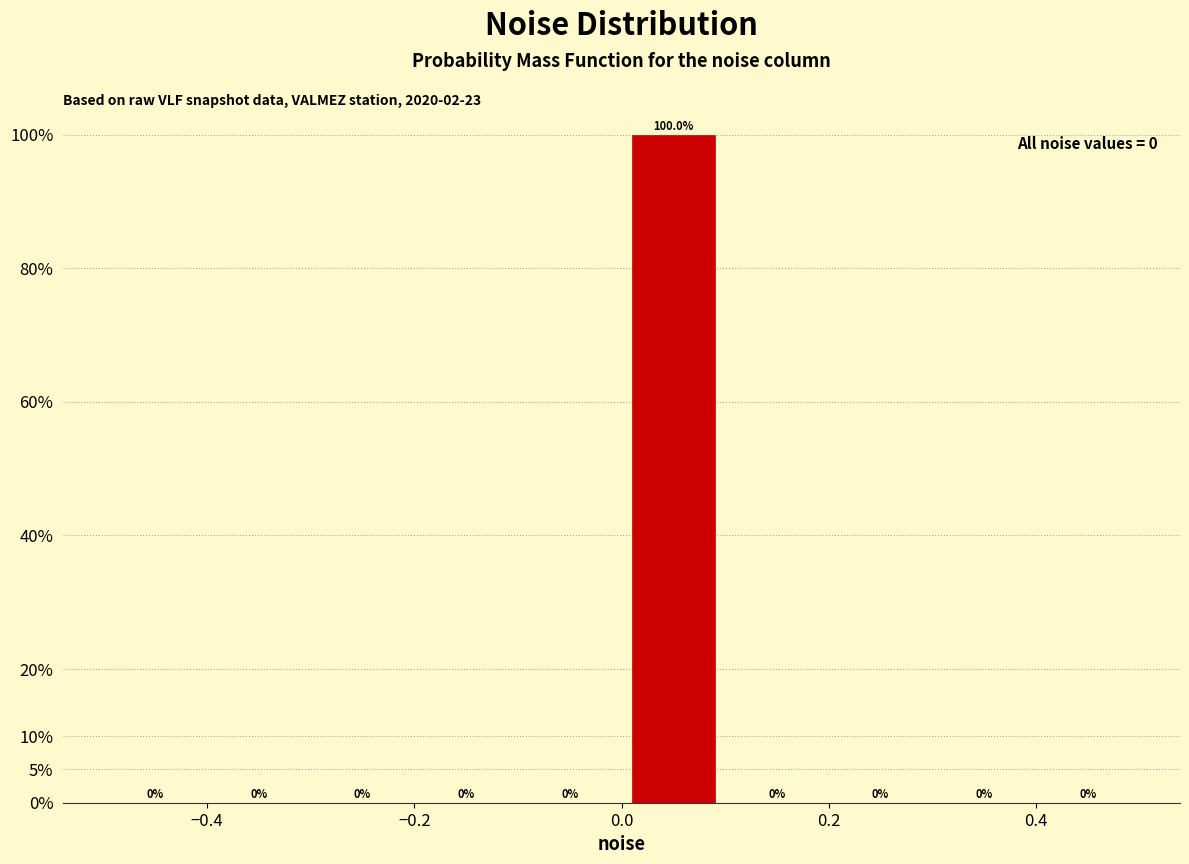

Which range on the x-axis has the tallest bar?

0.0 to 0.1